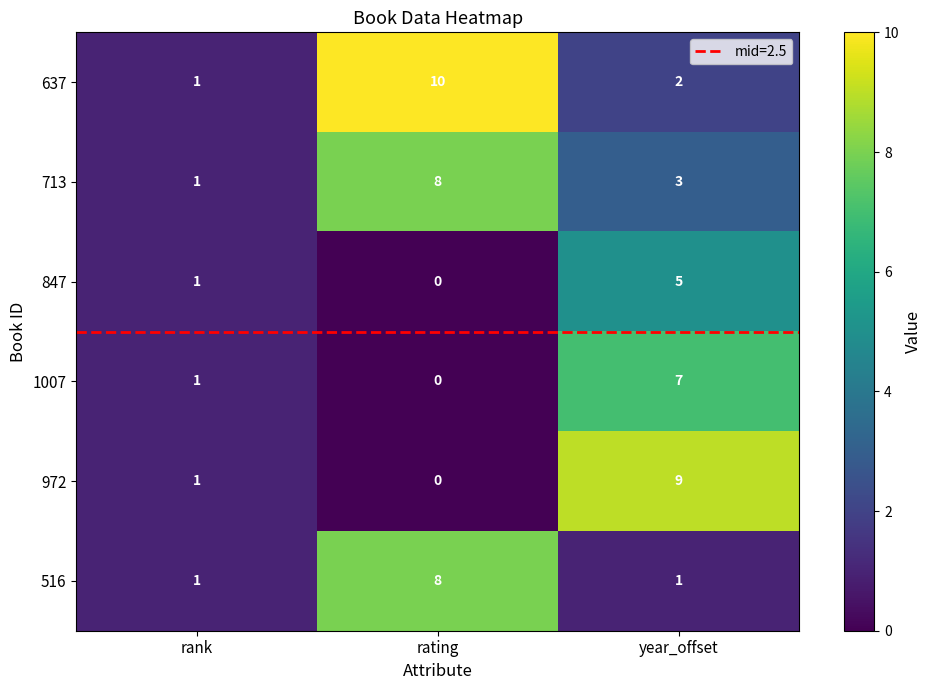

Where is 972 nearest to the value 4?

rank